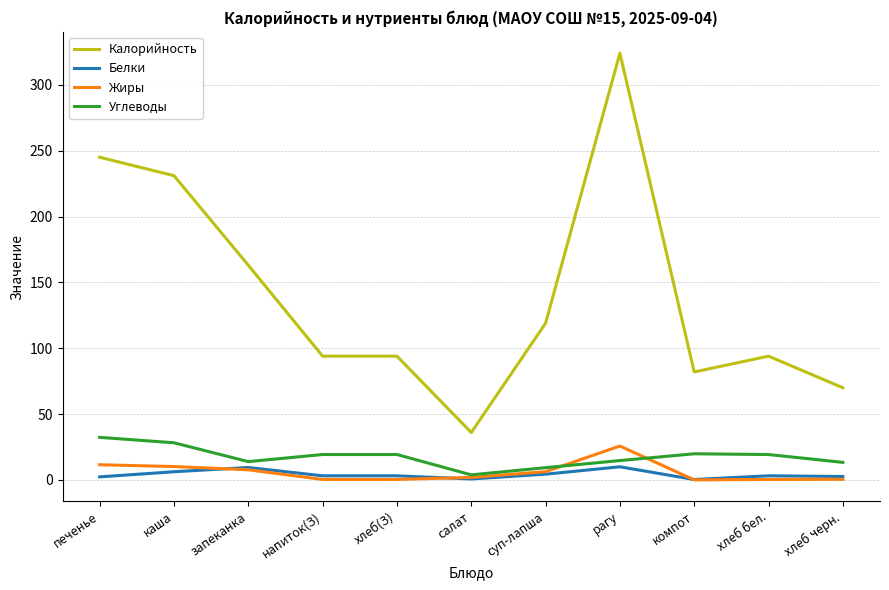

True or false: Углеводы and Калорийность intersect in this chart.

False